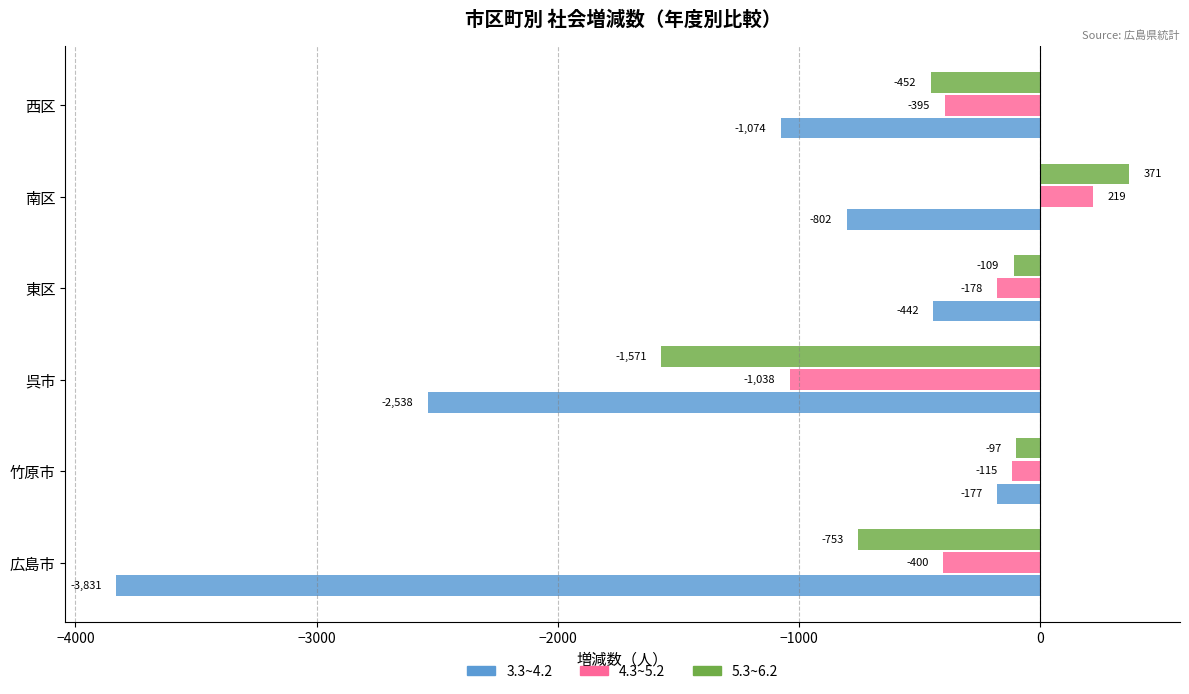

What is the maximum value shown in the chart?

371